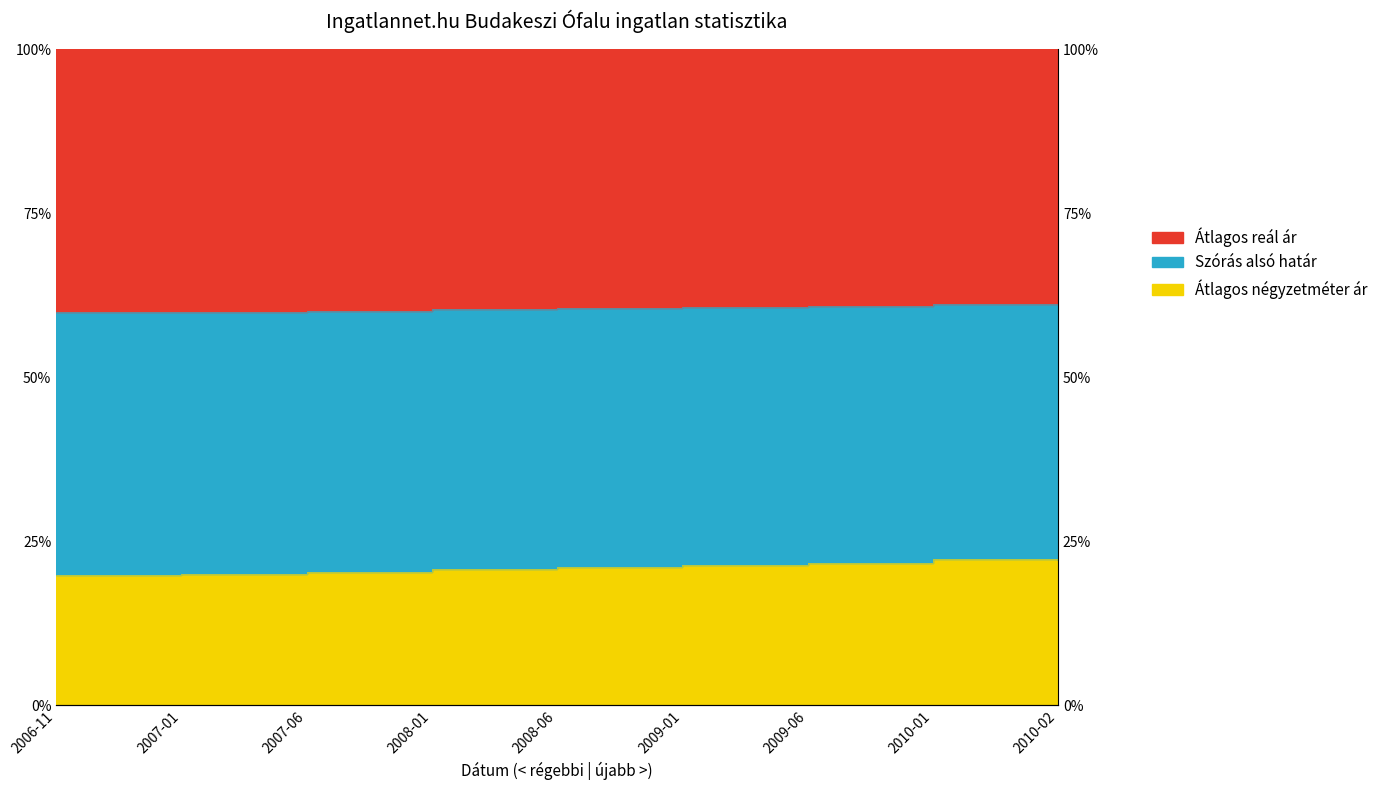

Which category has the lowest value in the Átlagos reál ár series?

2006-11